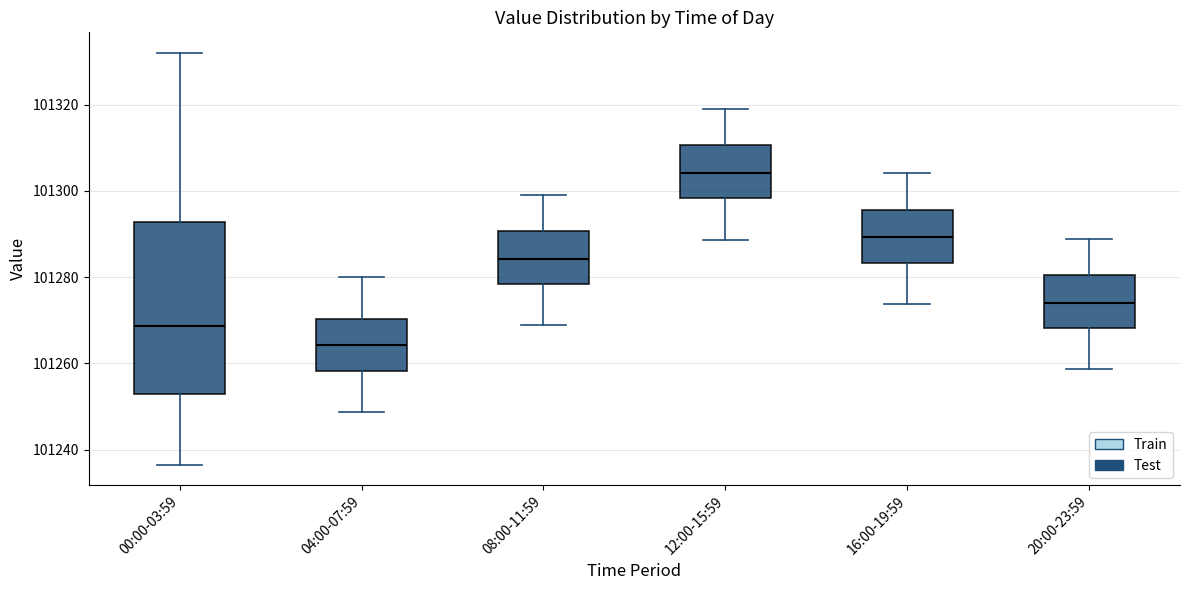

Comparing the boxes themselves (not the whiskers), which one is the tallest?

00:00-03:59